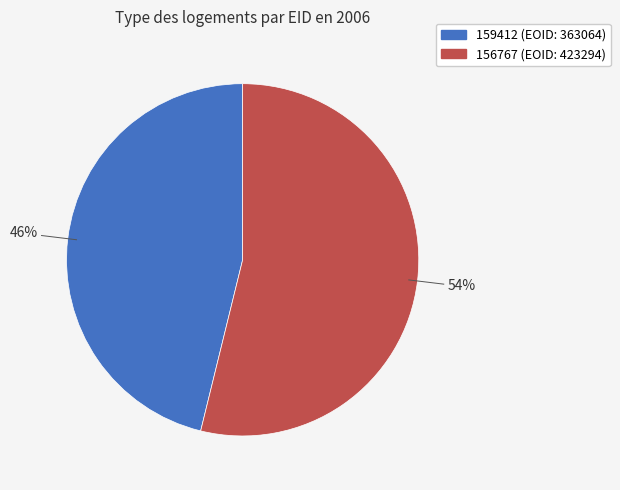

What is the largest slice in the pie chart?

156767